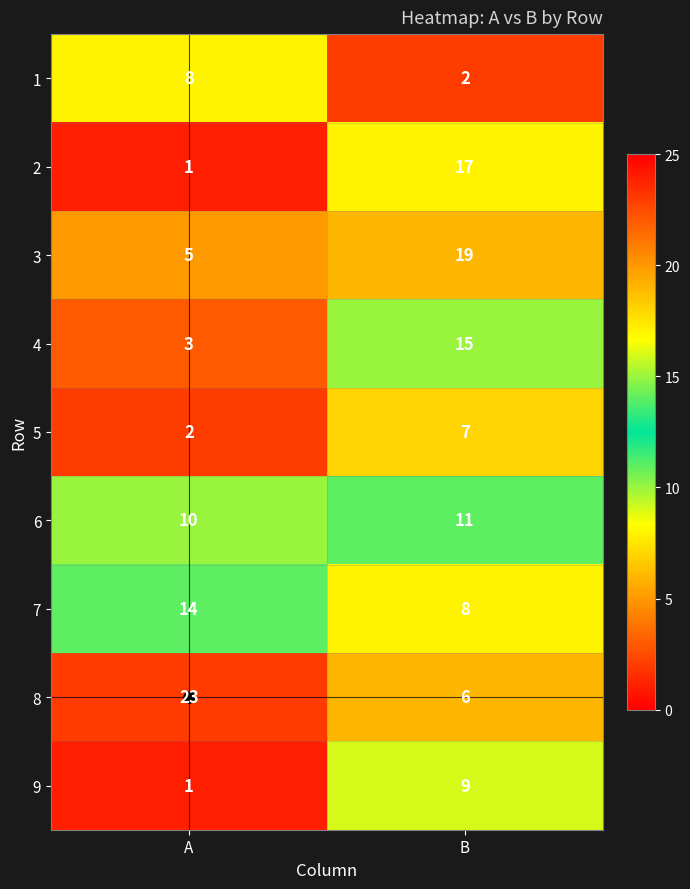

At which category does the chart reach its peak across all series?

A